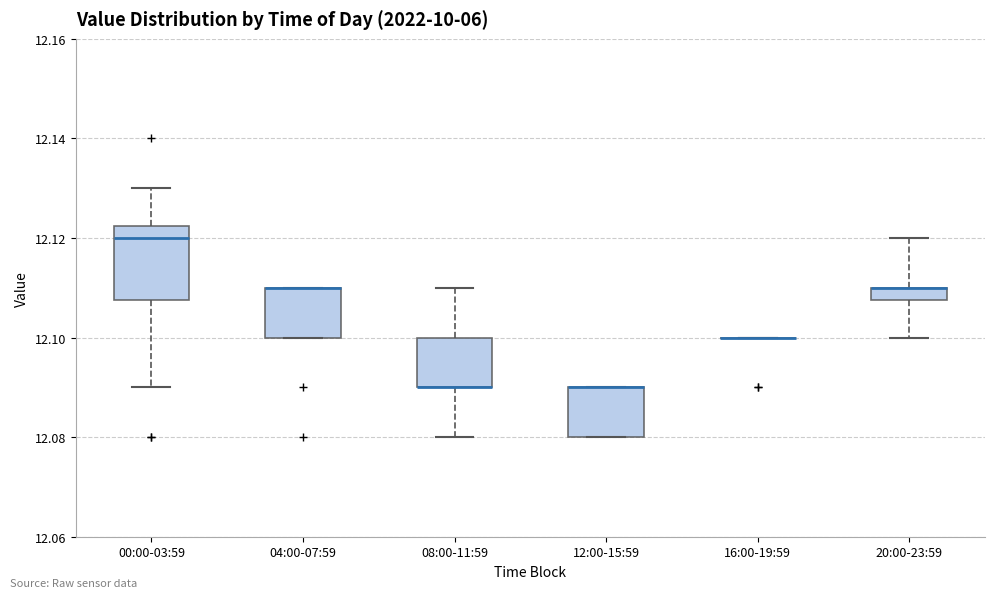

Where is the lower edge of the box for 04:00-07:59 on the y-axis? The values are not printed on the chart, so give them approximately, as read against the axis.

12.100